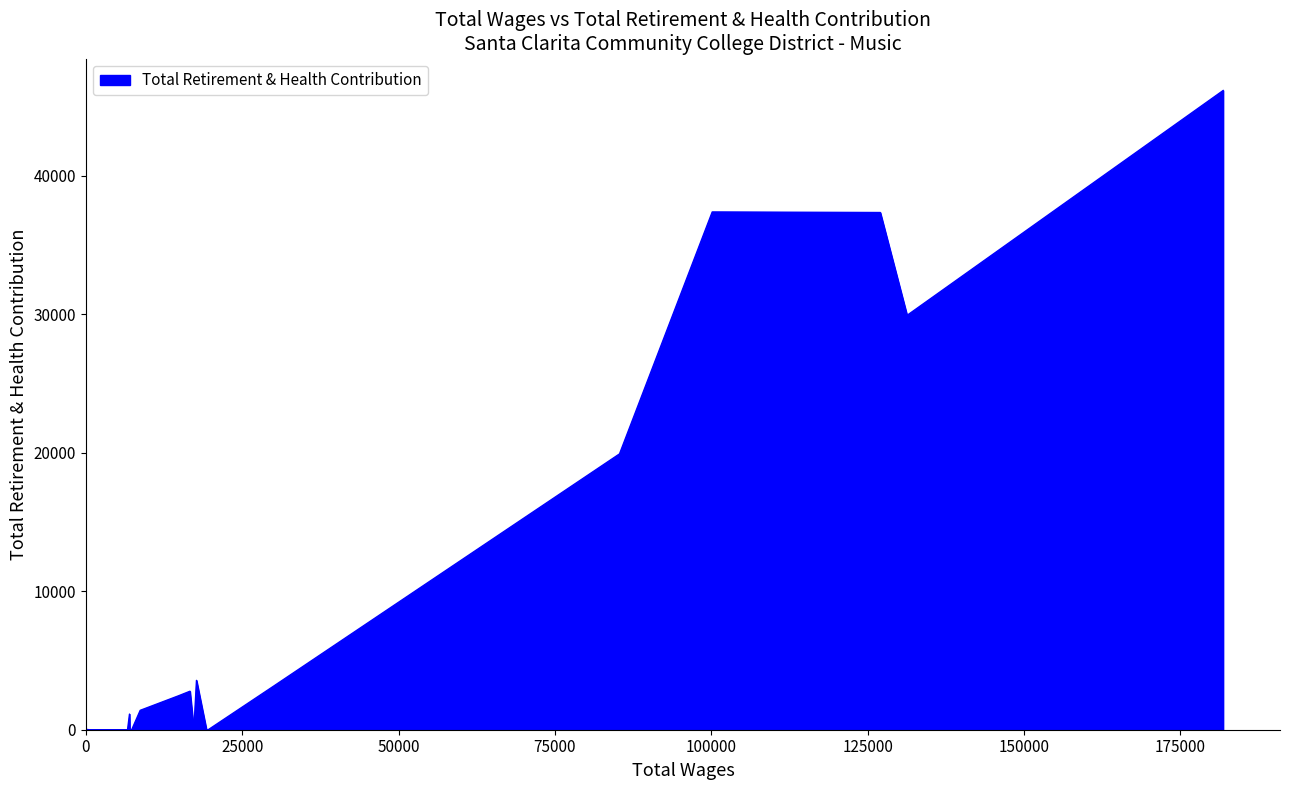

What is the difference between the maximum and minimum values?

46147